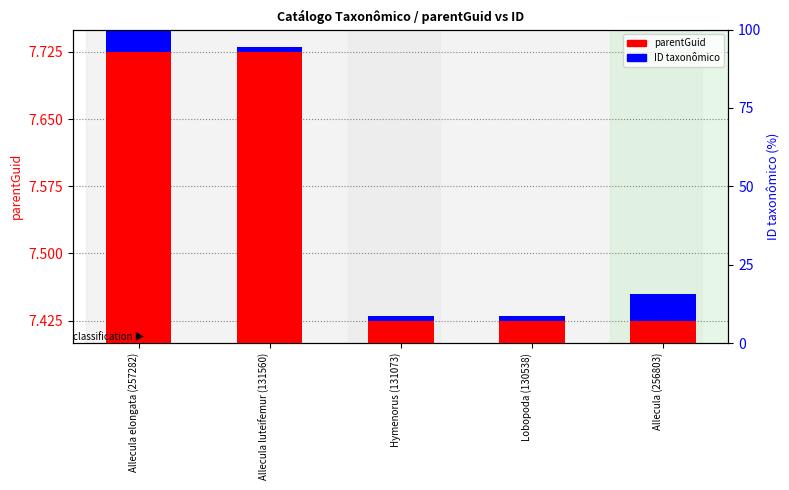

What is the greatest value displayed?

7.7